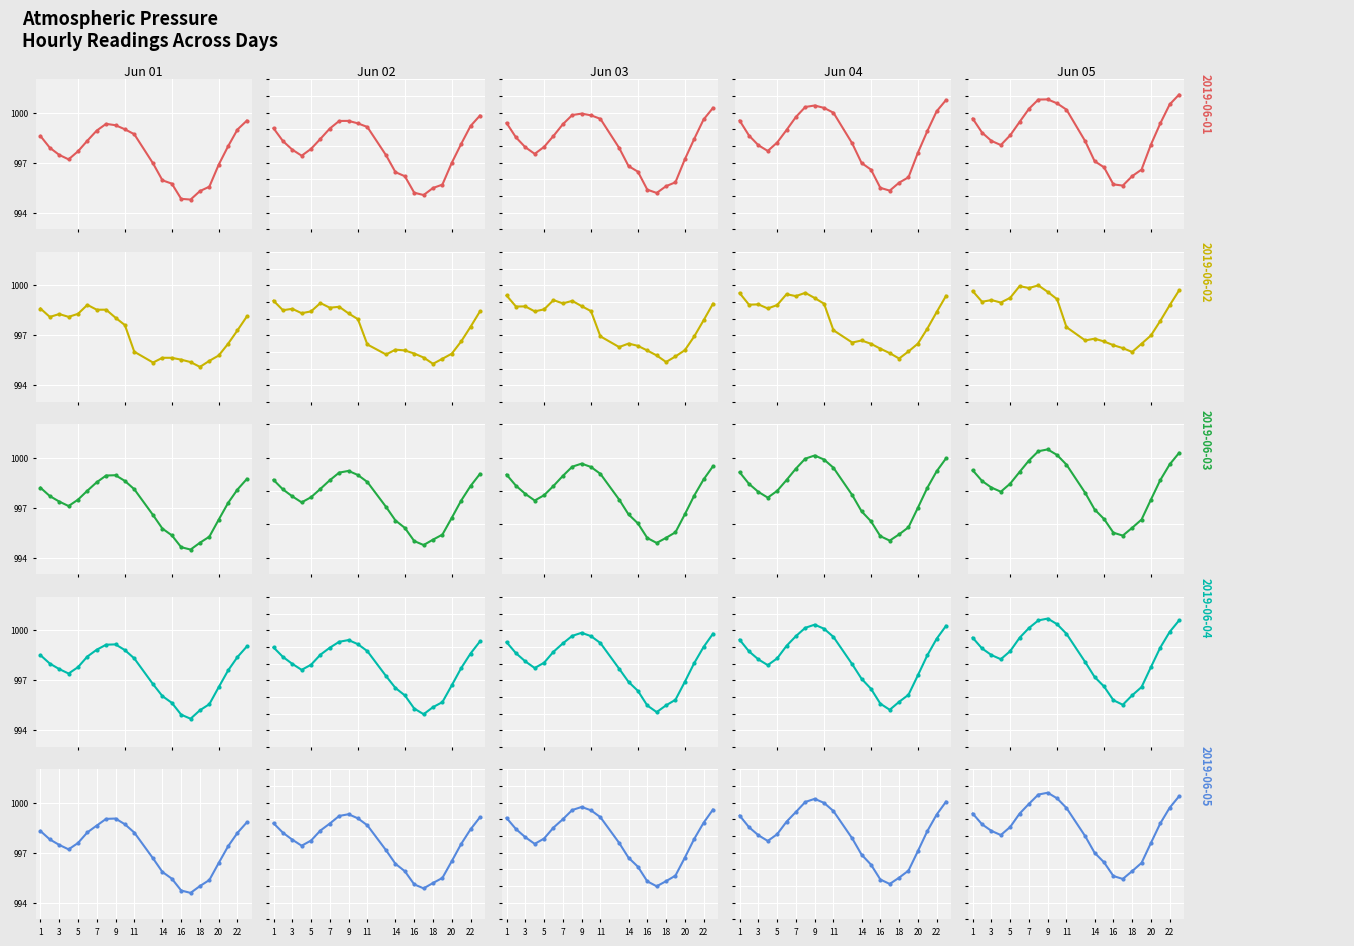

How many data points does each series have?

22